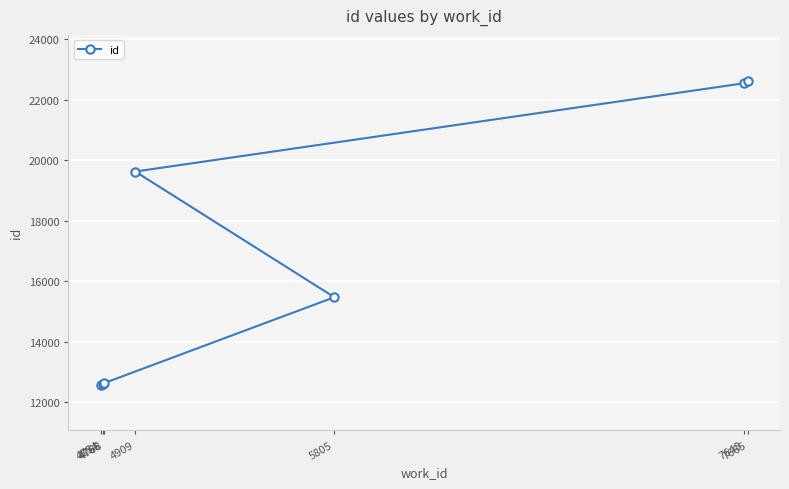

What is the difference between the second highest and second lowest values?

9936.0